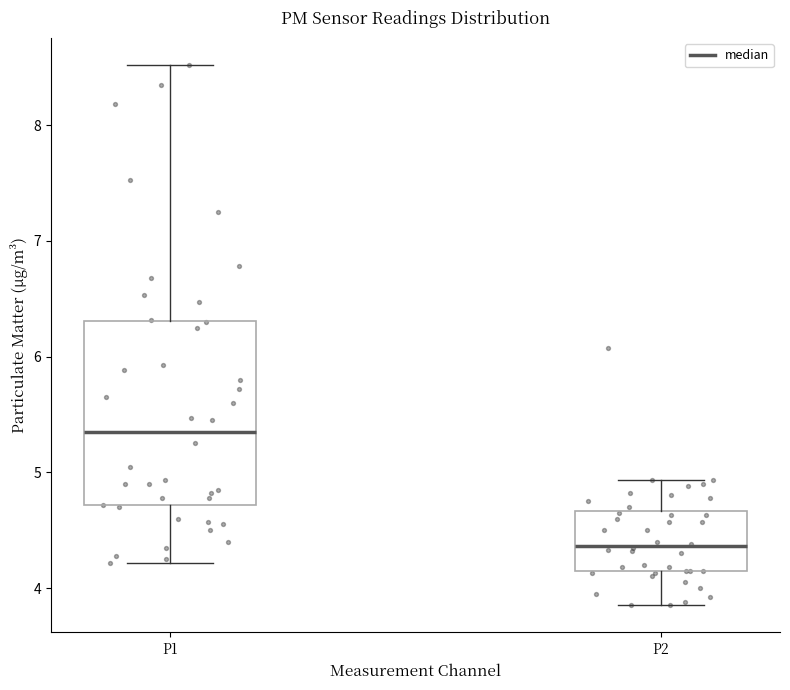

Reading left to right, transcribe this box plot: for each box, give where its median line is, the range the box spans, and where its two whiskers end, as read against the y-axis. The values are not printed on the chart, so give them approximately, as read against the axis.

P1: median 5.4, box 4.7 to 6.3, whiskers 4.2 to 8.5
P2: median 4.4, box 4.1 to 4.7, whiskers 3.9 to 4.9